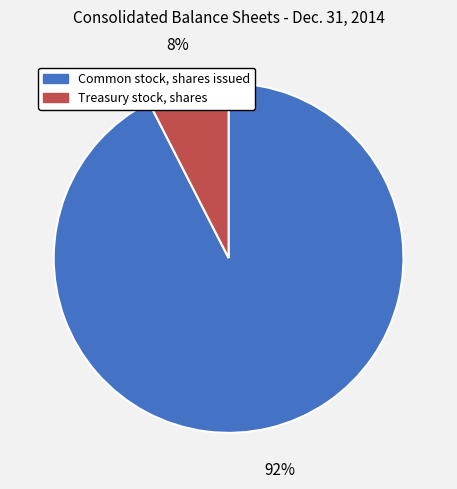

Which has a higher value, Treasury stock, shares or Common stock, shares issued?

Common stock, shares issued